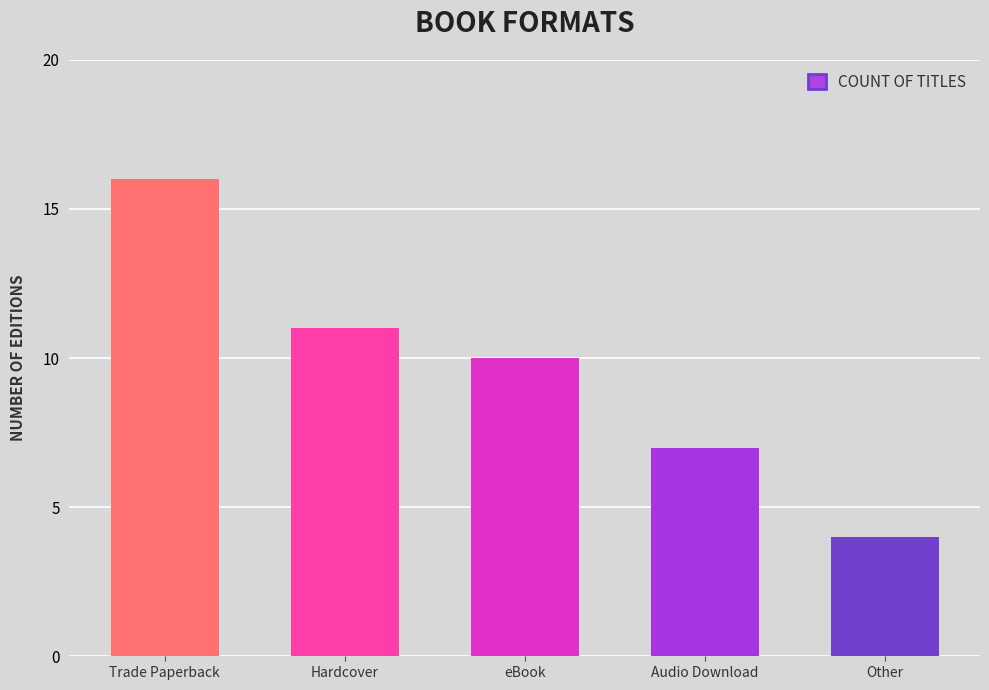

How many categories are shown in the chart?

5